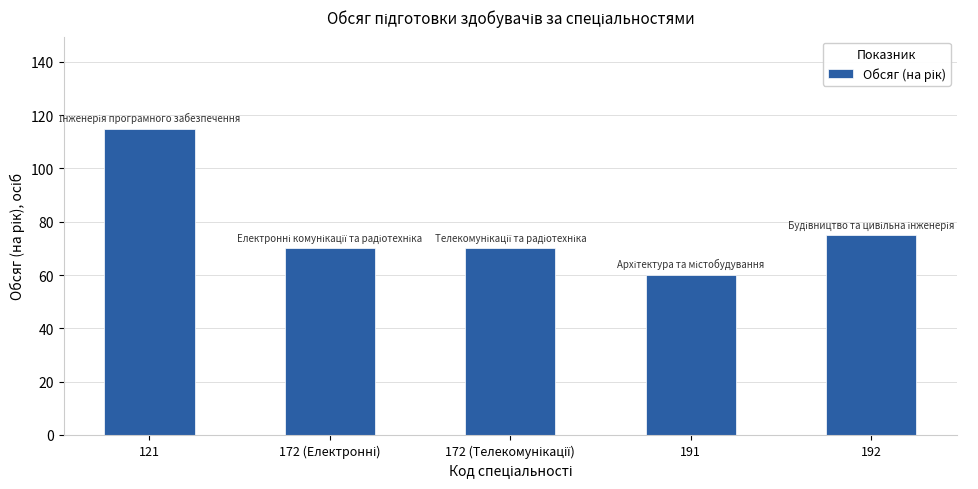

What is the average value?

78